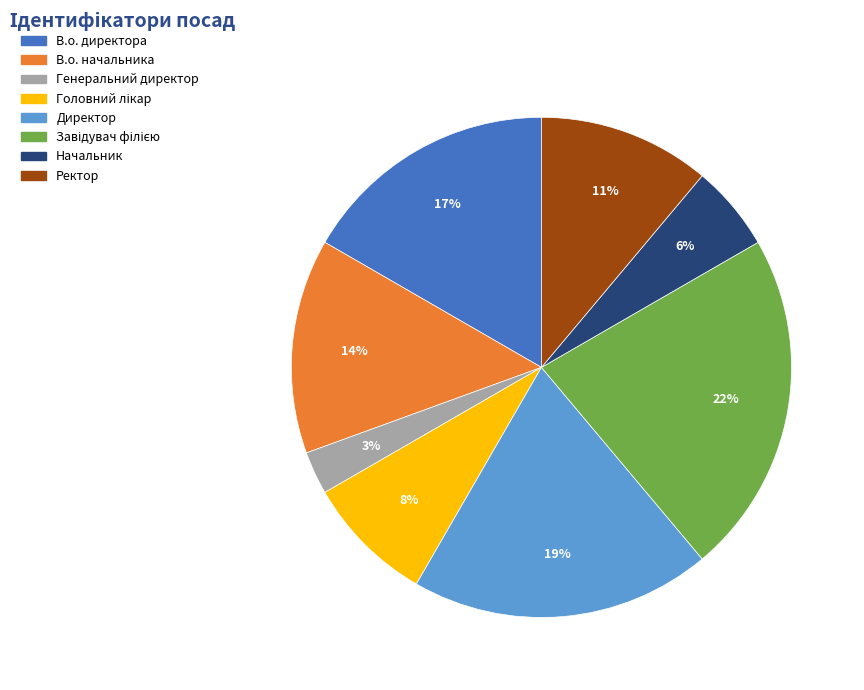

What percentage is the В.о. директора slice, to the nearest percent?

17%